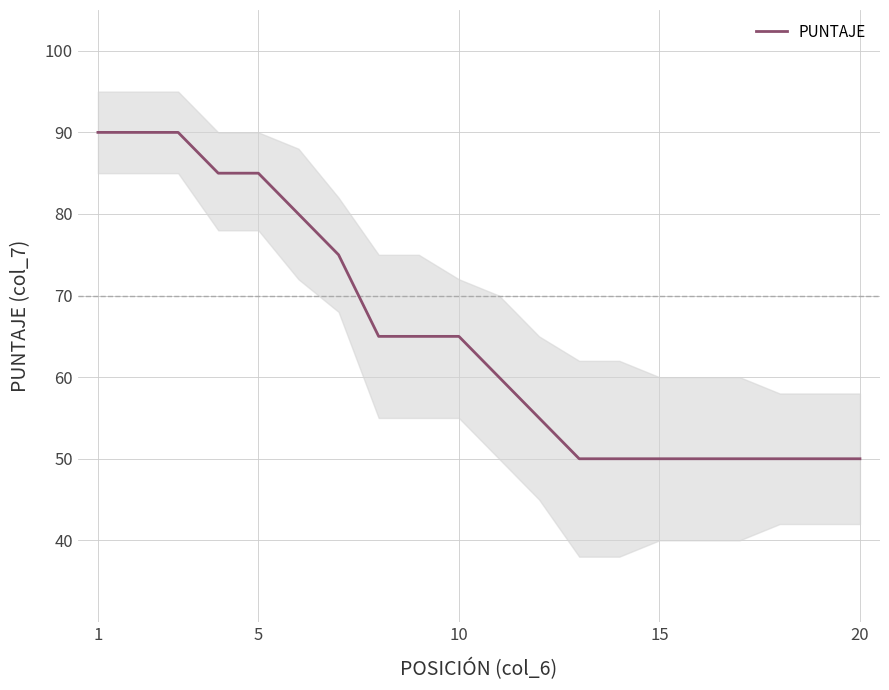

True or false: there are more than 1 points higher than both neighbors.

False